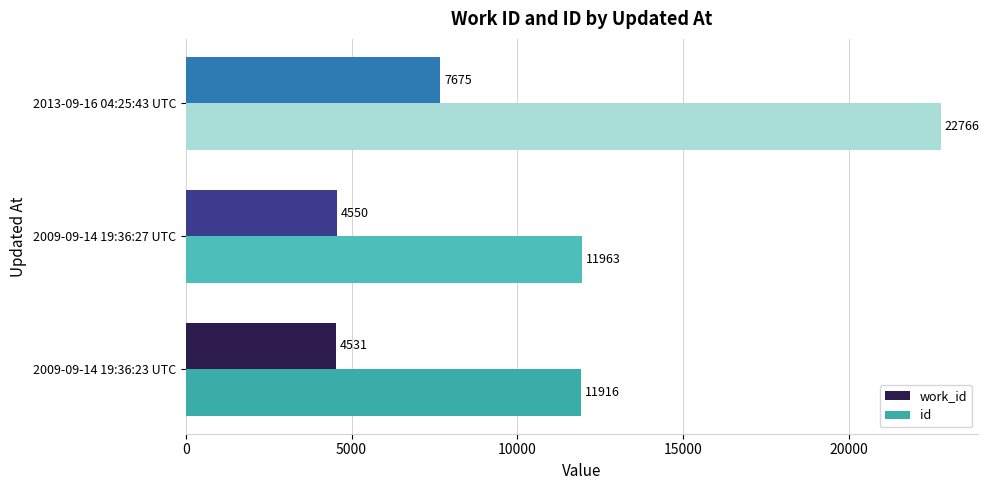

What is the highest value of the id series?

22766